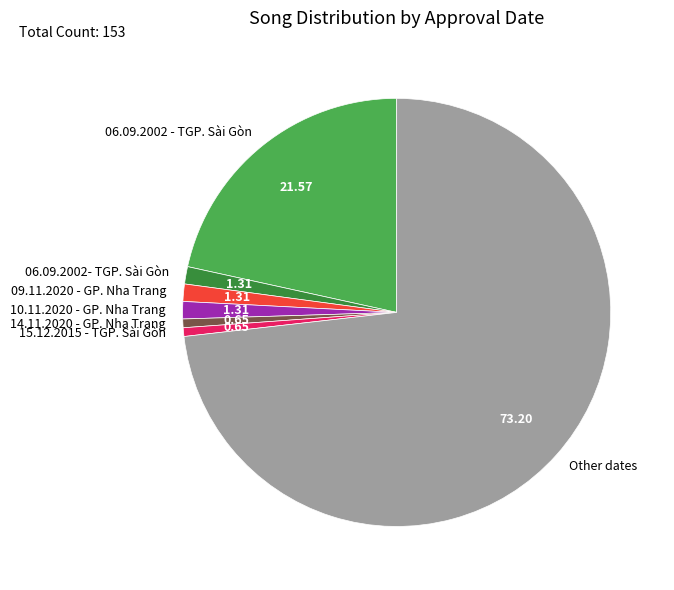

What is the largest slice in the pie chart?

Other dates